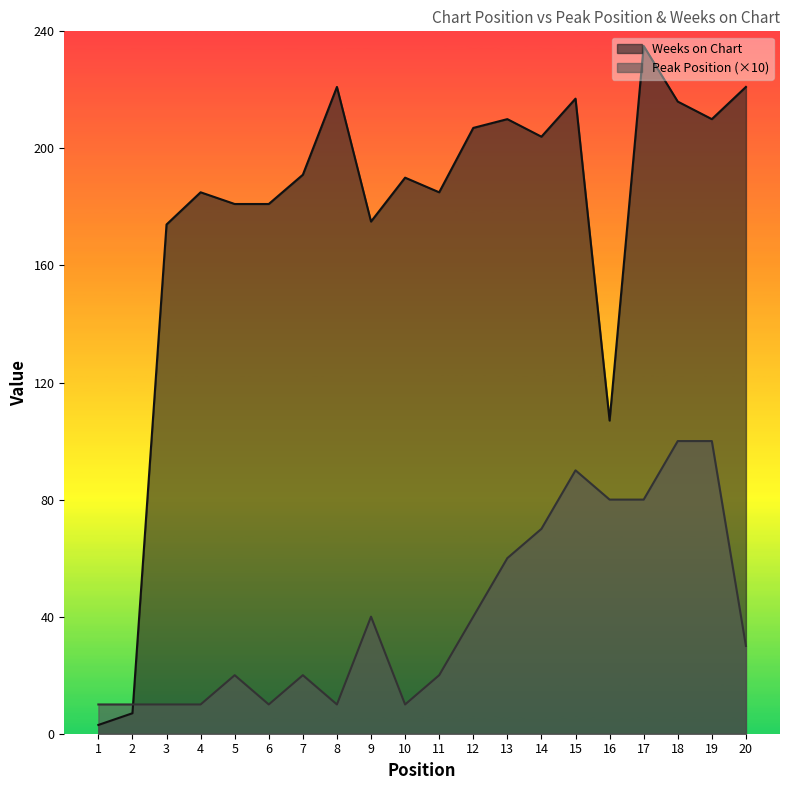

Rank the series by their maximum value, from highest to lowest.

Weeks on Chart, Peak Position (×10)